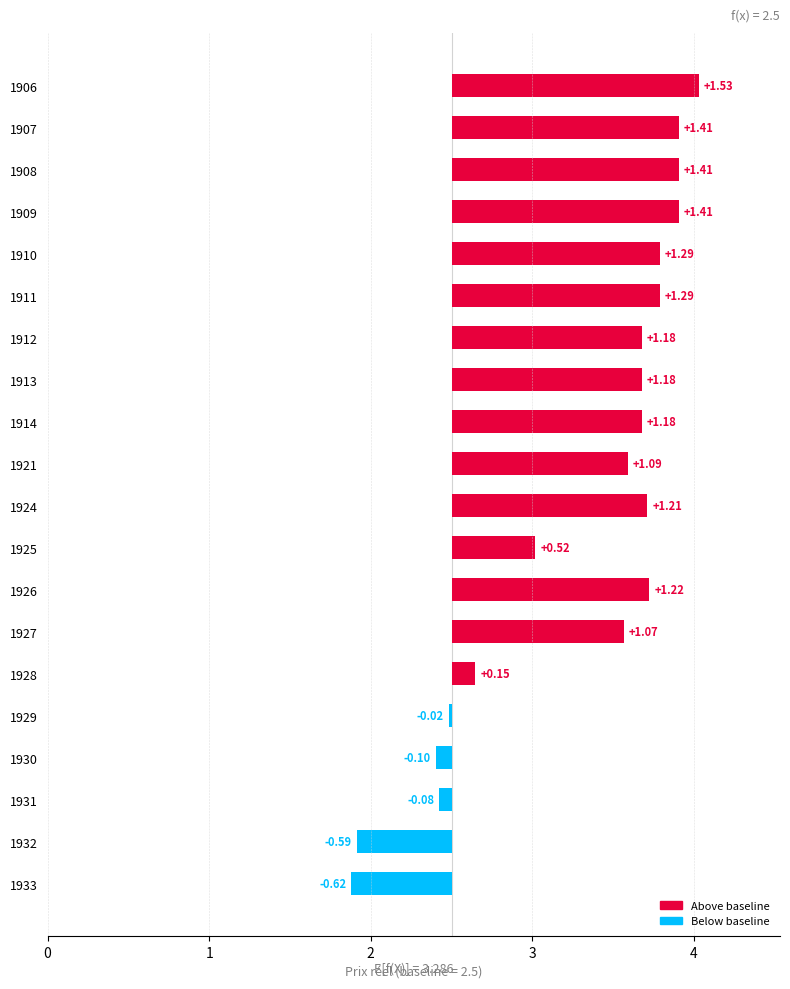

What is the value of the 6th bar from the left?

1.3